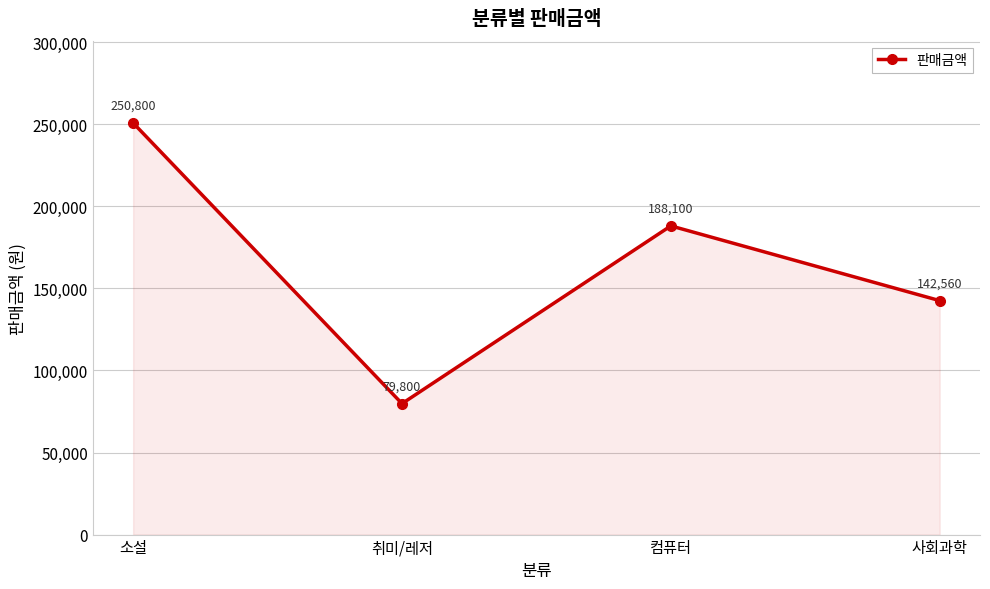

What is the ratio of the value at 취미/레저 to the value at 사회과학?

0.6